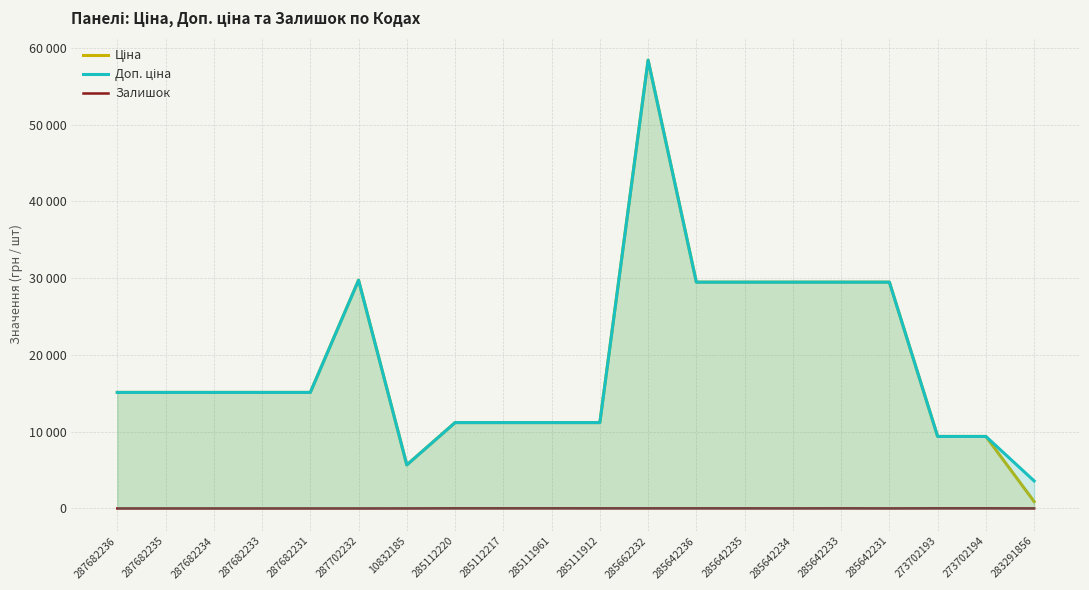

What is the difference between the highest and lowest values at 273702193?

9366.0